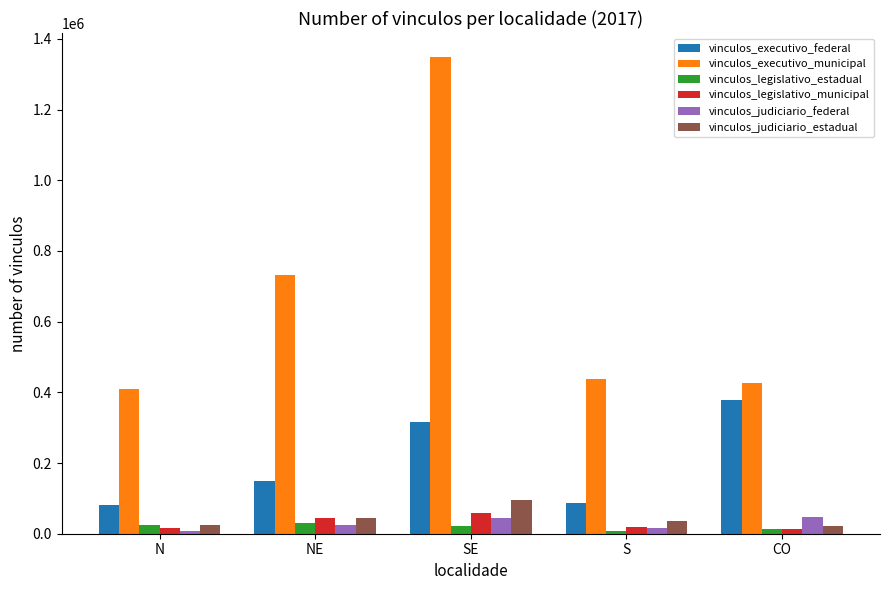

How many bars are there in each group?

6